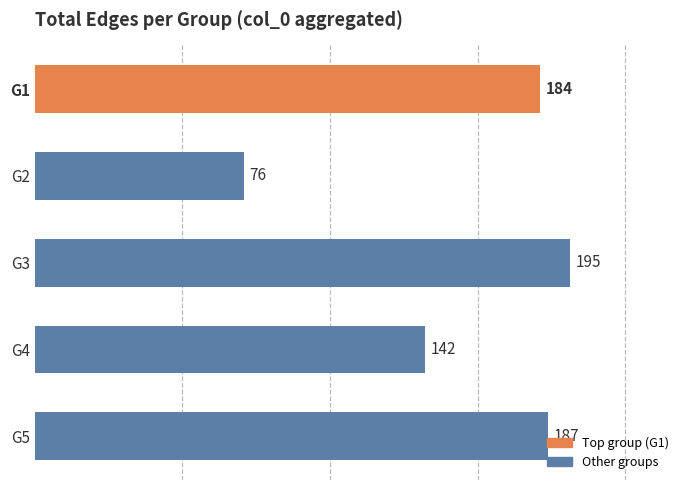

What is the average value?

157